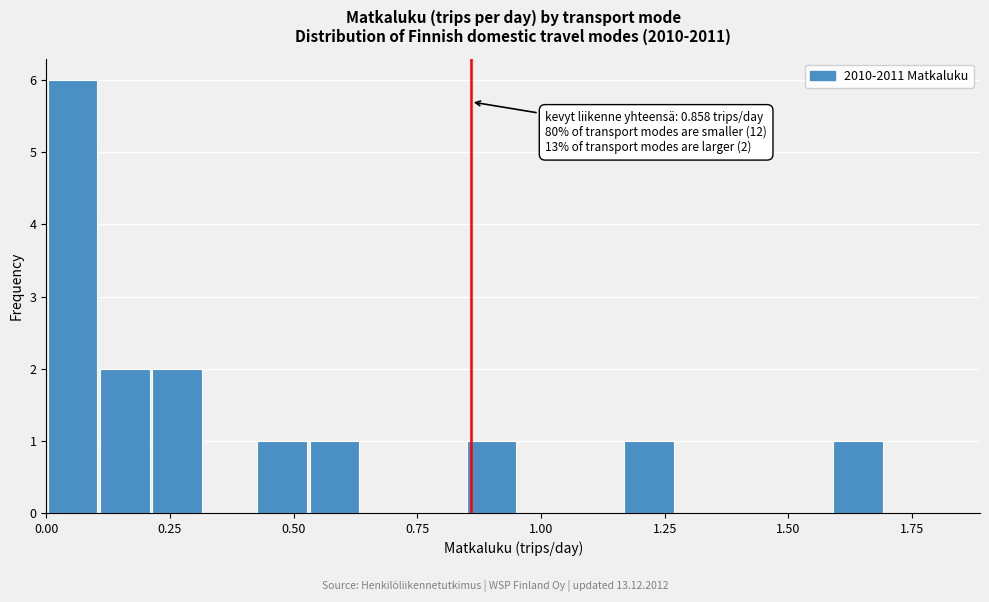

Read against the x-axis, roughly where is the centre of the tallest bar?

0.05